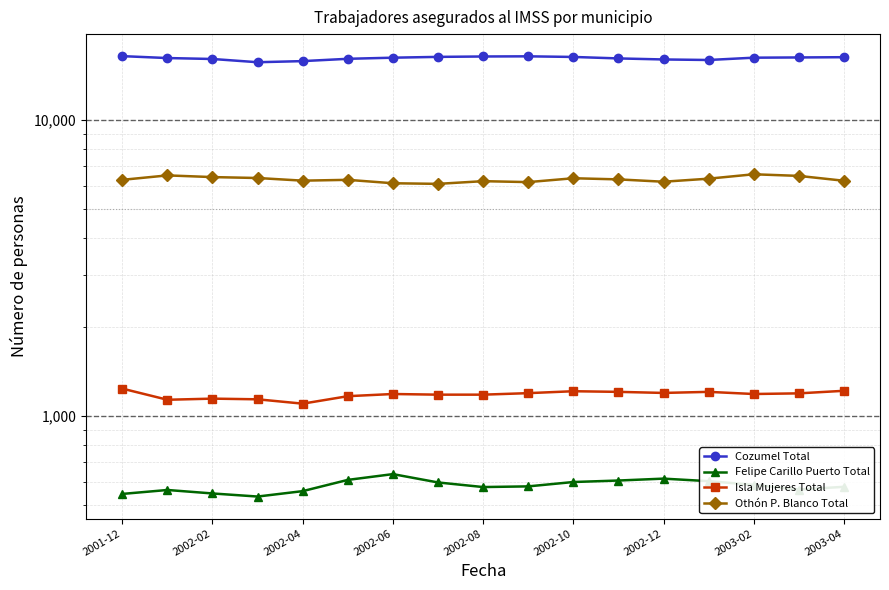

The value of Cozumel Total at 2001-12 is 21736. True or false?

False